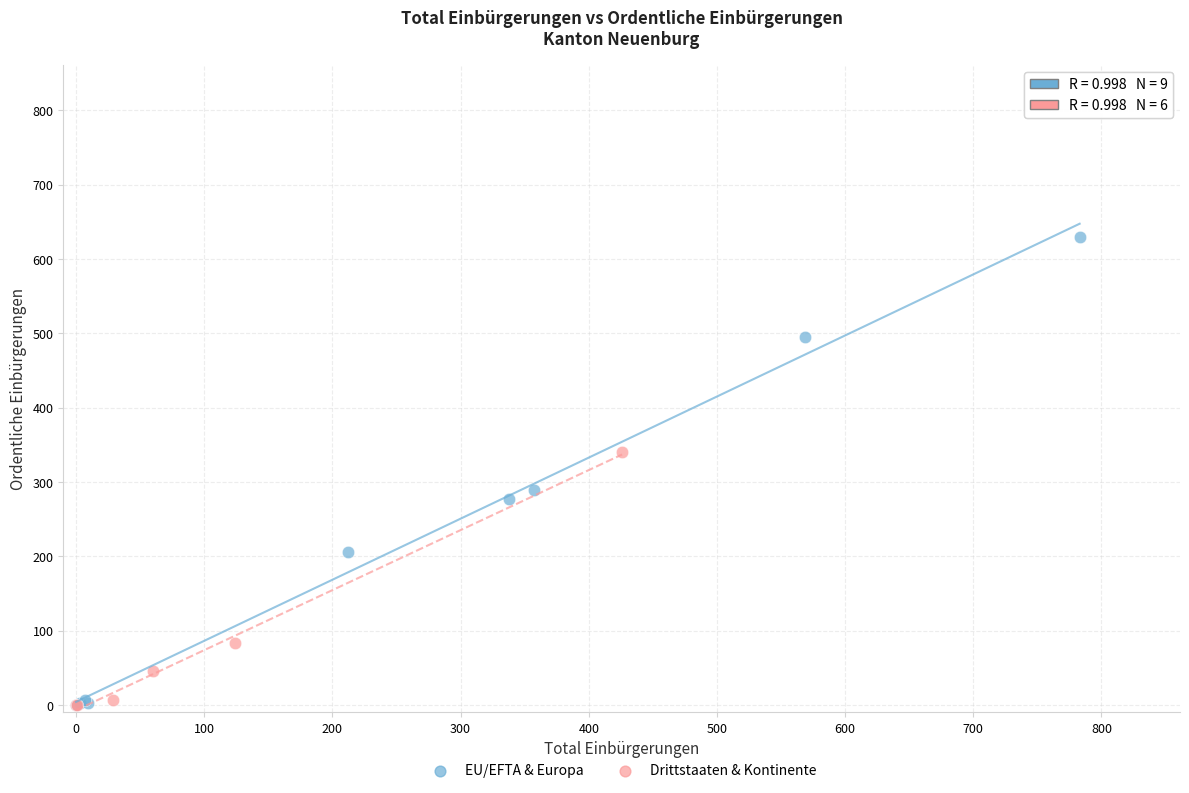

Which series has the largest Y range (max minus min)?

EU/EFTA & Europa